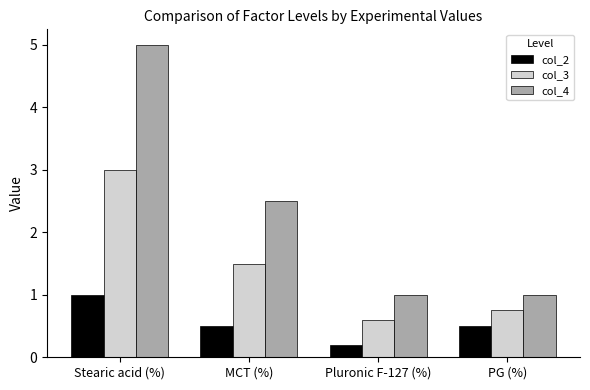

At Pluronic F-127 (%), list the series in order from smallest to largest.

col_2, col_3, col_4